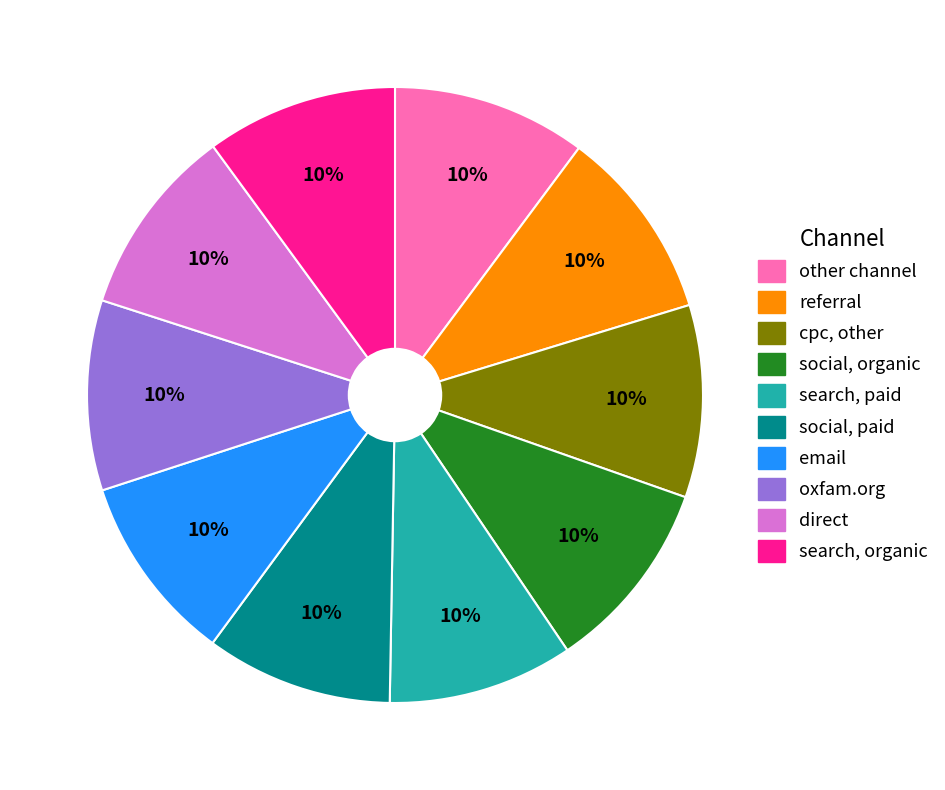

To the nearest percent, what is the average slice percentage?

10%